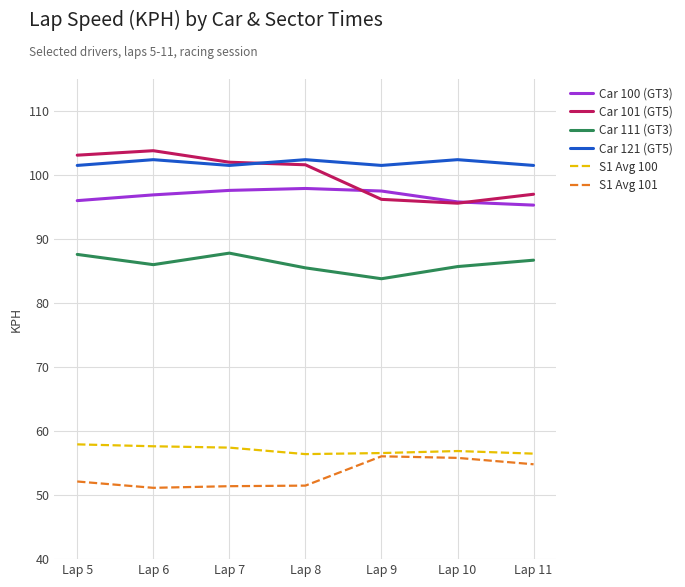

Count the number of data series in this chart.

6